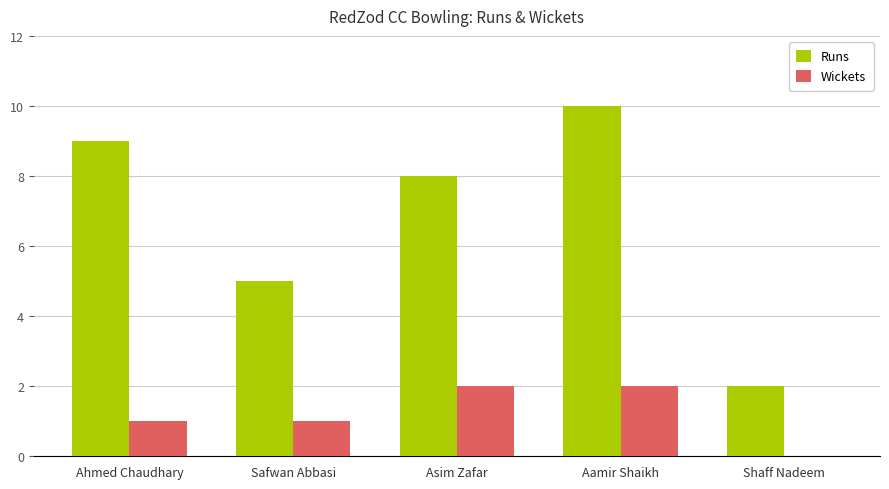

True or false: Runs has a value of 9 at Ahmed Chaudhary.

True